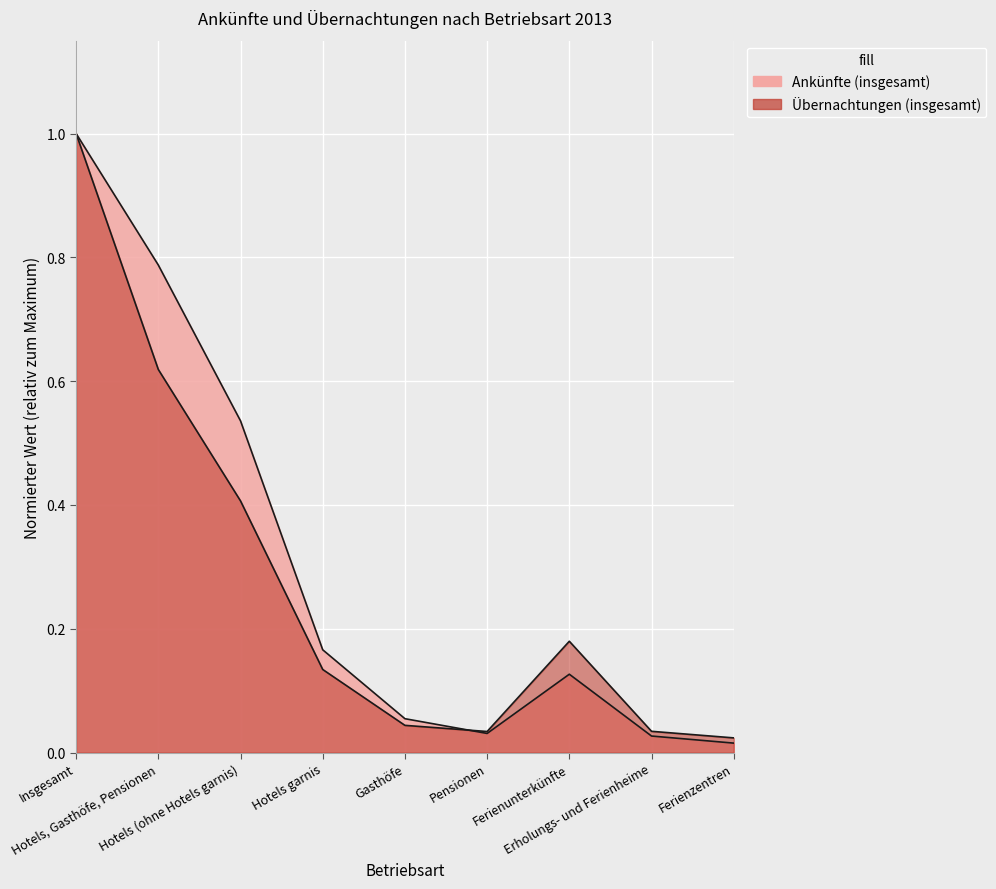

What is the label of the 8th point from the right?

Hotels, Gasthöfe, Pensionen